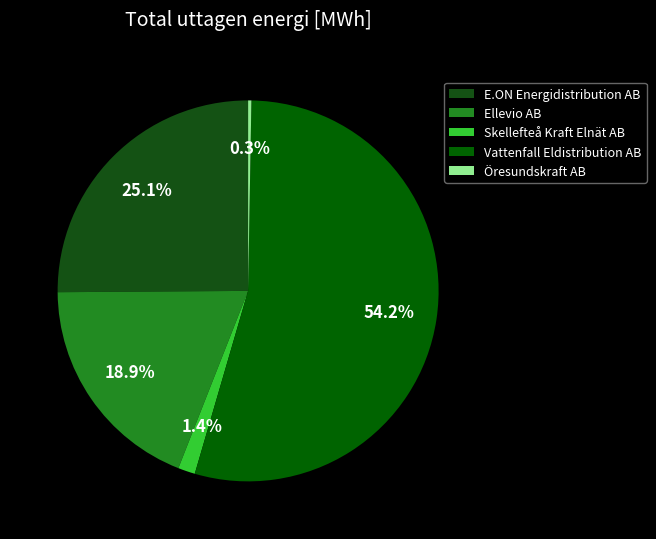

How many slices are in this pie chart?

5